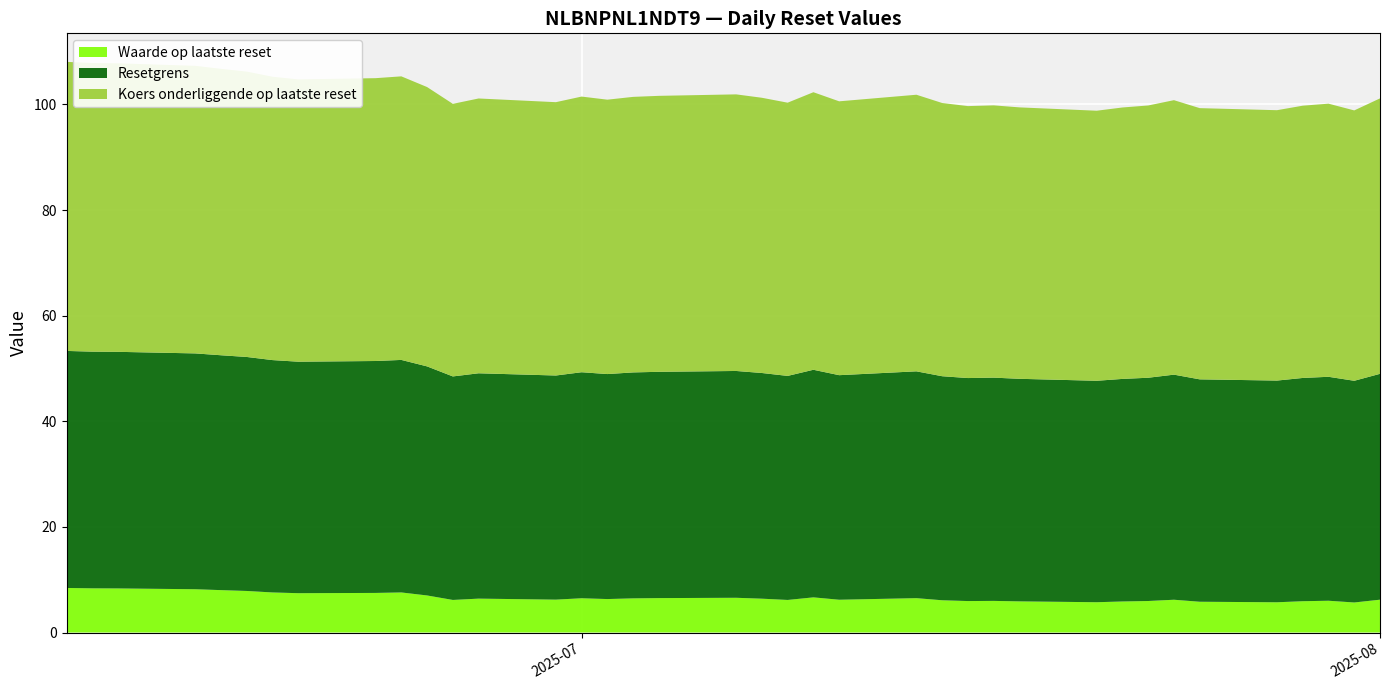

Reading left to right, list all the values displayed in this chart.

Waarde op laatste reset: 2025-08-01=6.2	2025-07-31=5.7	2025-07-30=6.0	2025-07-29=5.9	2025-07-28=5.7	2025-07-25=5.8	2025-07-24=6.2	2025-07-23=6.0	2025-07-22=5.9	2025-07-21=5.7	2025-07-18=5.9	2025-07-17=6.0	2025-07-16=6.0	2025-07-15=6.1	2025-07-14=6.5	2025-07-11=6.2	2025-07-10=6.7	2025-07-09=6.2	2025-07-08=6.4	2025-07-07=6.6	2025-07-04=6.5	2025-07-03=6.5	2025-07-02=6.3	2025-07-01=6.5	2025-06-30=6.2	2025-06-27=6.4	2025-06-26=6.2	2025-06-25=7.0	2025-06-24=7.6	2025-06-23=7.5	2025-06-20=7.5	2025-06-19=7.6	2025-06-18=7.9	2025-06-17=8.0	2025-06-16=8.2	2025-06-13=8.3	2025-06-12=8.4	2025-06-11=8.4
Resetgrens: 2025-08-01=42.8	2025-07-31=42.0	2025-07-30=42.4	2025-07-29=42.3	2025-07-28=42.0	2025-07-25=42.1	2025-07-24=42.6	2025-07-23=42.3	2025-07-22=42.1	2025-07-21=41.9	2025-07-18=42.1	2025-07-17=42.3	2025-07-16=42.2	2025-07-15=42.4	2025-07-14=43.0	2025-07-11=42.5	2025-07-10=43.1	2025-07-09=42.4	2025-07-08=42.7	2025-07-07=43.0	2025-07-04=42.9	2025-07-03=42.8	2025-07-02=42.6	2025-07-01=42.8	2025-06-30=42.4	2025-06-27=42.7	2025-06-26=42.3	2025-06-25=43.4	2025-06-24=44.0	2025-06-23=43.9	2025-06-20=43.8	2025-06-19=44.0	2025-06-18=44.3	2025-06-17=44.5	2025-06-16=44.7	2025-06-13=44.8	2025-06-12=44.8	2025-06-11=44.9
Koers onderliggende op laatste reset: 2025-08-01=52.2	2025-07-31=51.2	2025-07-30=51.7	2025-07-29=51.6	2025-07-28=51.2	2025-07-25=51.4	2025-07-24=52.0	2025-07-23=51.6	2025-07-22=51.4	2025-07-21=51.1	2025-07-18=51.4	2025-07-17=51.6	2025-07-16=51.5	2025-07-15=51.7	2025-07-14=52.4	2025-07-11=51.9	2025-07-10=52.6	2025-07-09=51.7	2025-07-08=52.1	2025-07-07=52.4	2025-07-04=52.3	2025-07-03=52.2	2025-07-02=52.0	2025-07-01=52.2	2025-06-30=51.8	2025-06-27=52.0	2025-06-26=51.6	2025-06-25=52.9	2025-06-24=53.7	2025-06-23=53.6	2025-06-20=53.5	2025-06-19=53.7	2025-06-18=54.0	2025-06-17=54.2	2025-06-16=54.5	2025-06-13=54.6	2025-06-12=54.7	2025-06-11=54.7